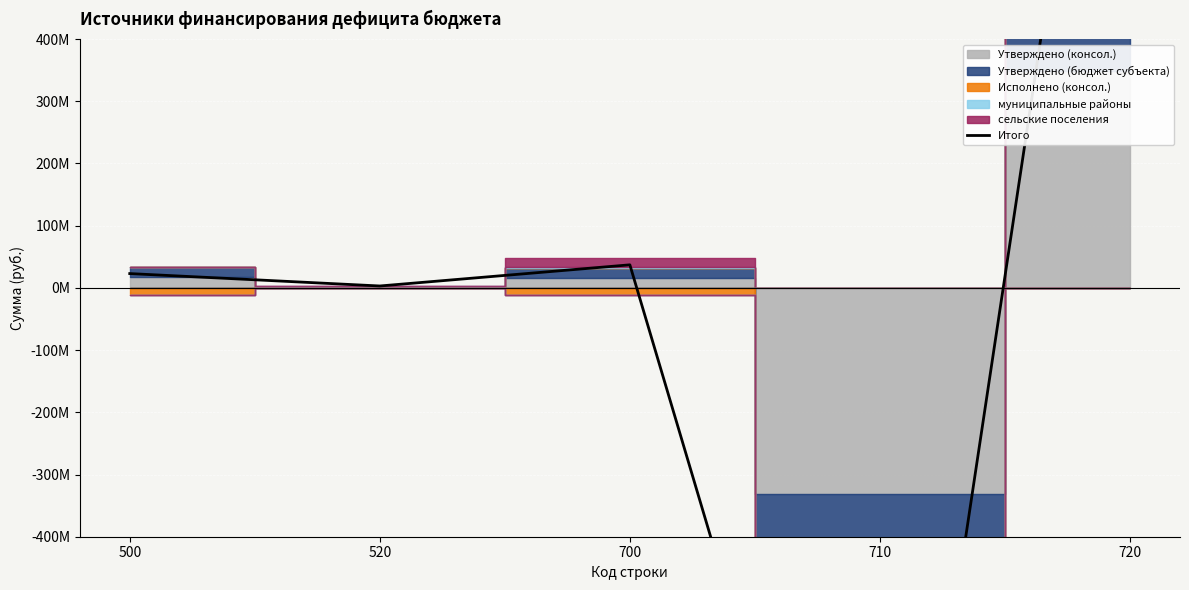

What is the minimum value shown in the chart?

-1316146972.8